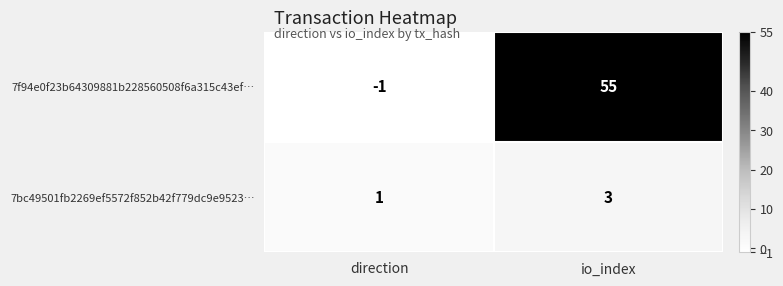

Which category has the highest value in the 7f94e0f23b64309881b228560508f6a315c43ef… series?

io_index